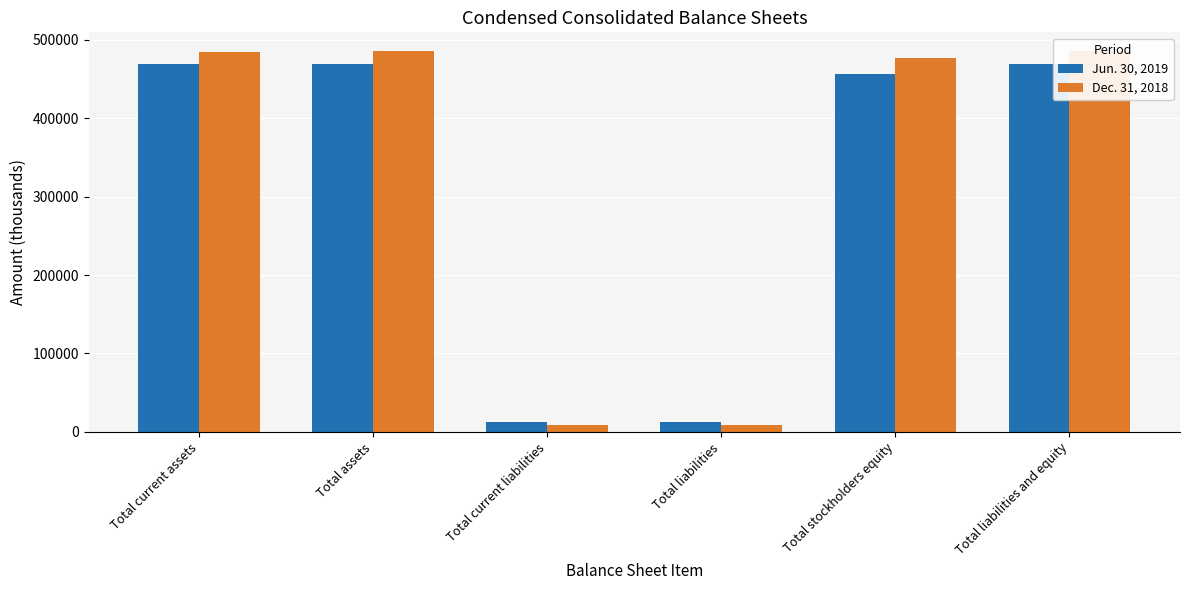

How many groups of bars are there?

6